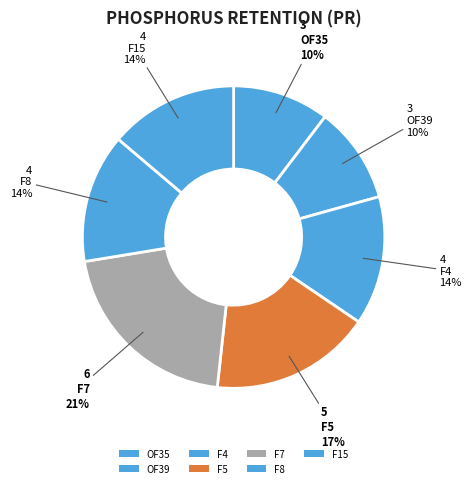

How many segments does this pie chart have?

7